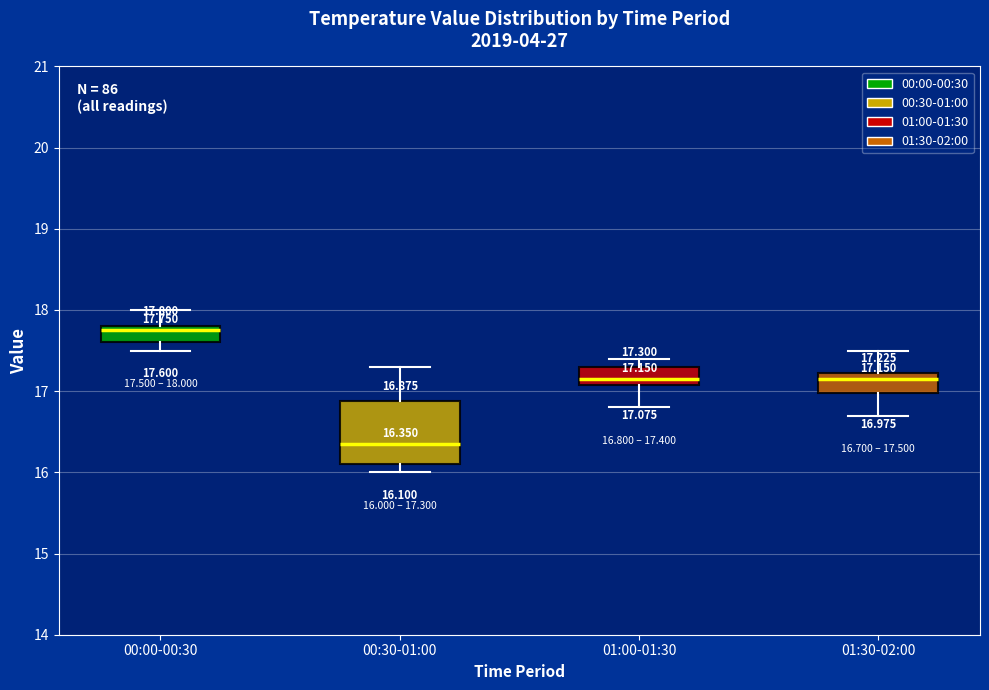

Which box's median line is the highest?

00:00-00:30